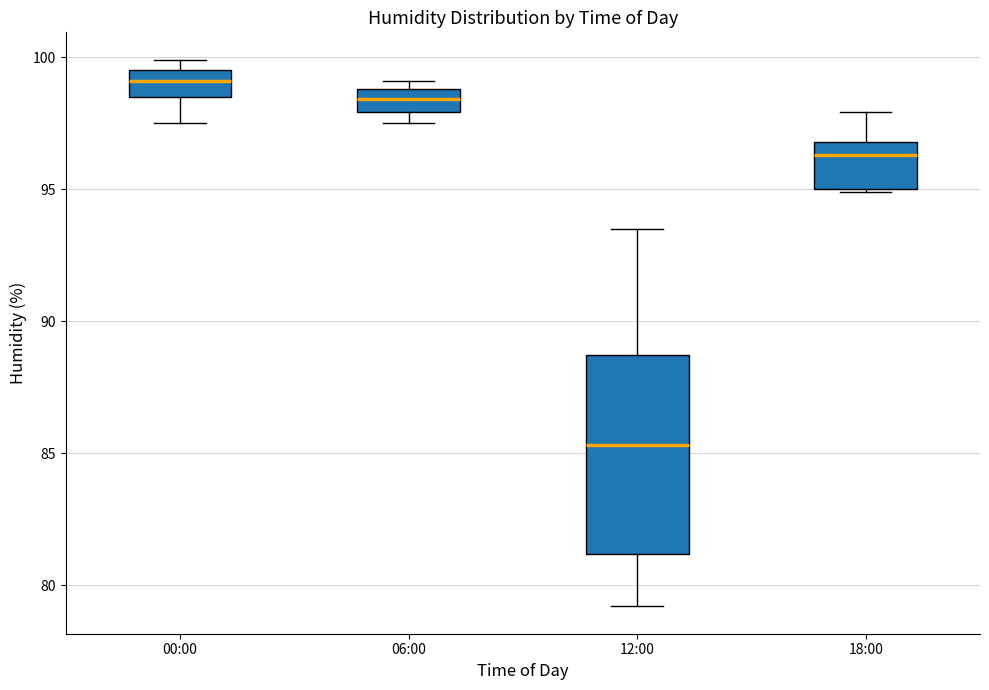

Reading left to right, transcribe this box plot: for each box, give where its median line is, the range the box spans, and where its two whiskers end, as read against the y-axis. The values are not printed on the chart, so give them approximately, as read against the axis.

00:00: median 99.0, box 98.5 to 99.5, whiskers 97.5 to 100.0
06:00: median 98.5, box 98.0 to 99.0, whiskers 97.5 to 99.0 (just above the box's upper edge)
12:00: median 85.5, box 81.0 to 88.5, whiskers 79.0 to 93.5
18:00: median 96.5, box 95.0 to 97.0, whiskers 95.0 to 98.0